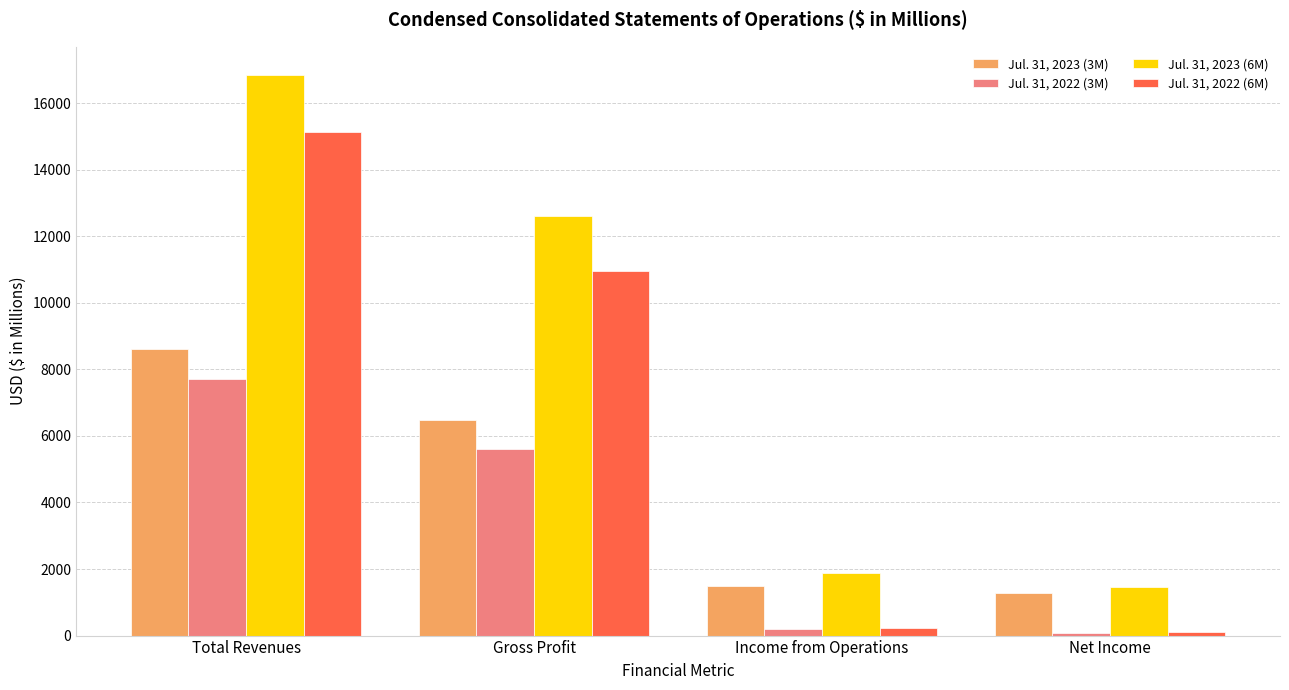

What is the label of the 1st bar from the right?

Net Income